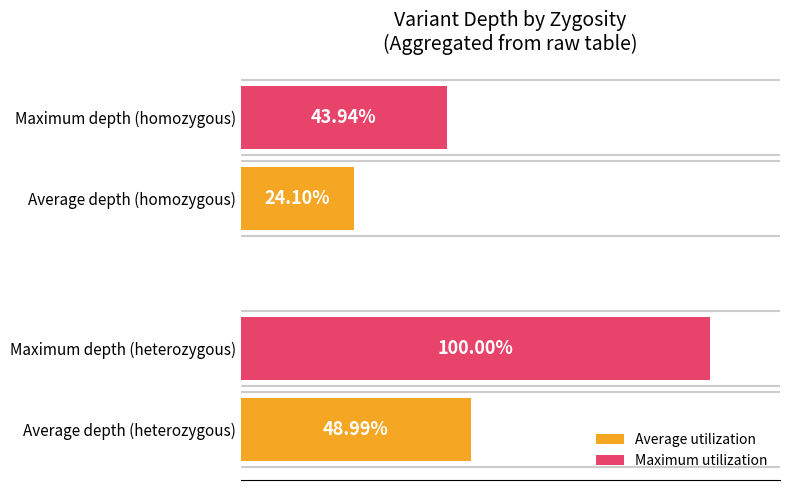

Which series has the largest total across all categories?

Maximum utilization